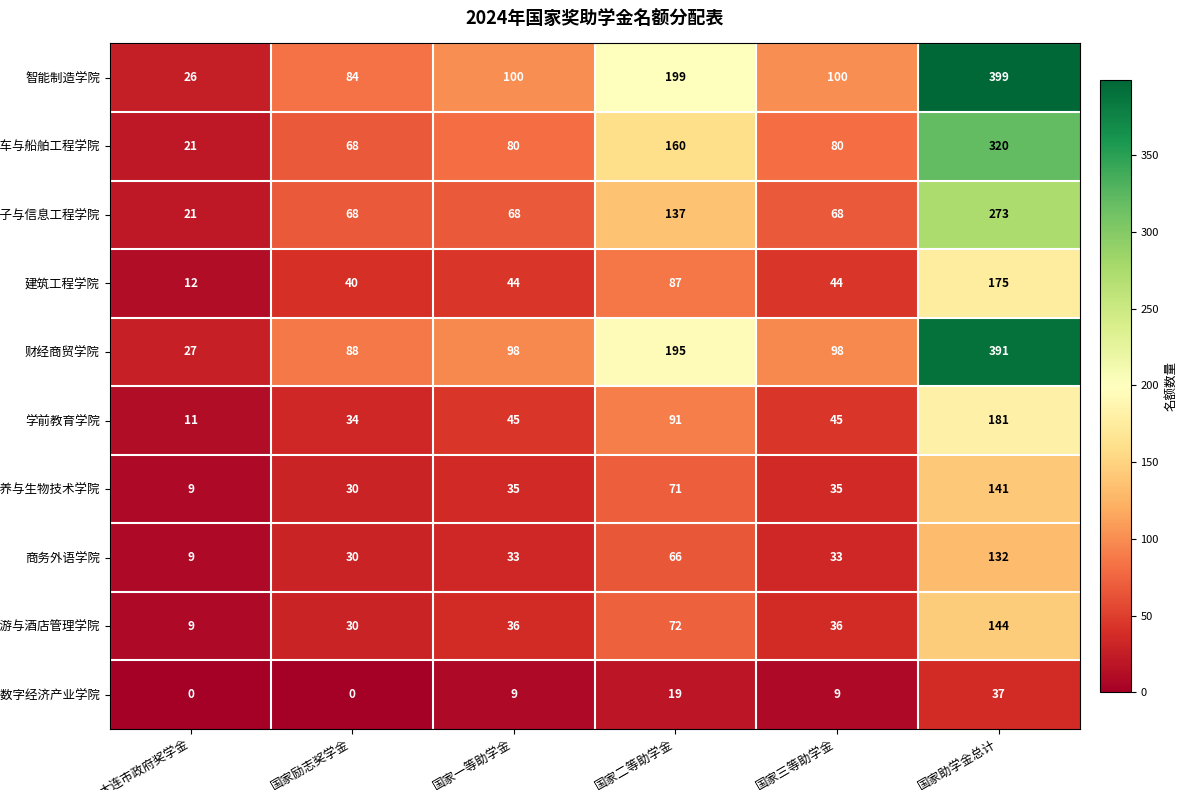

What is the difference between the 旅游与酒店管理学院 values at 大连市政府奖学金 and 国家励志奖学金?

21